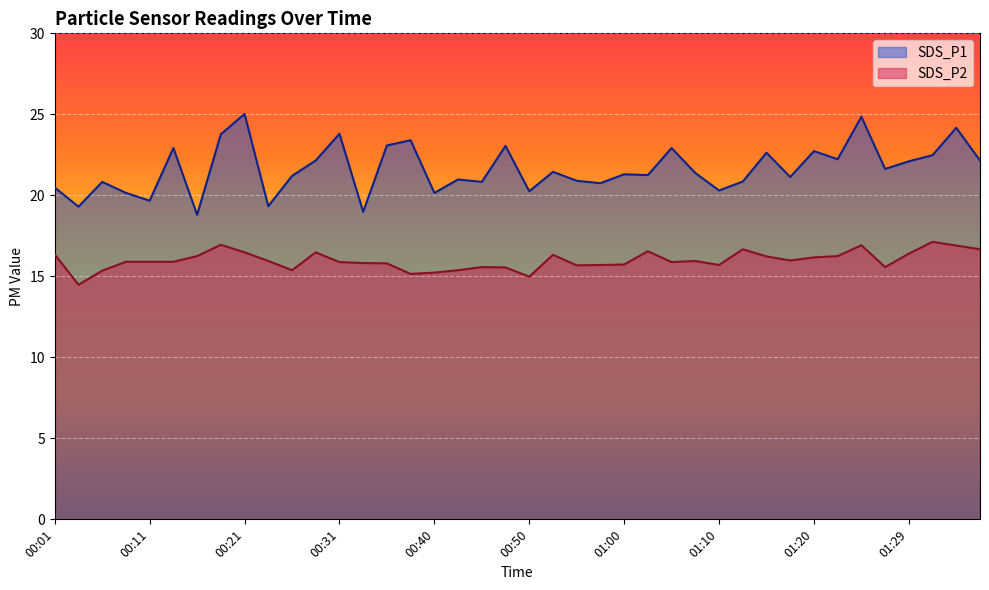

At which category does SDS_P1 reach its first local peak?

00:06